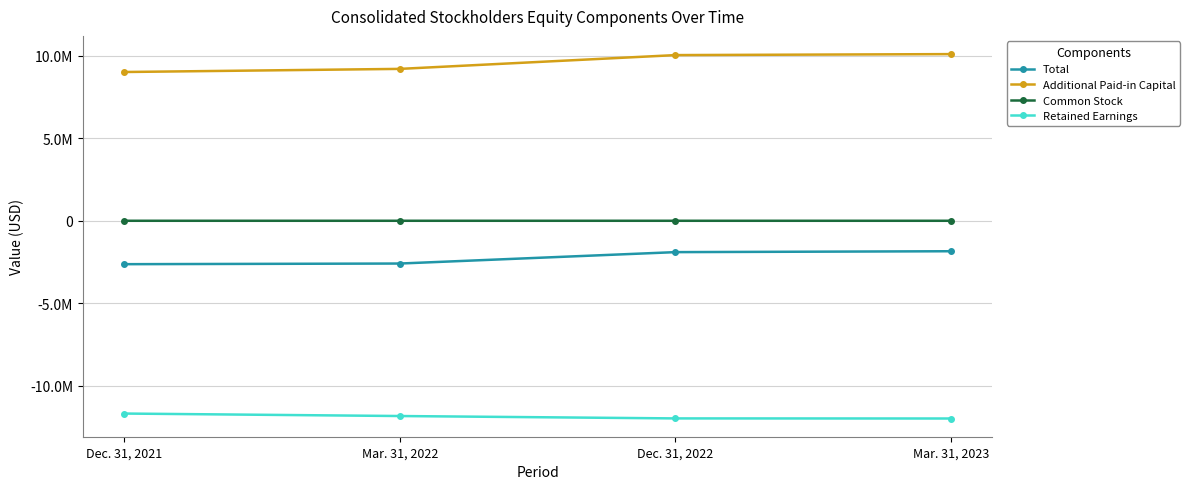

What are all the series names shown in the legend?

Total, Additional Paid-in Capital, Common Stock, Retained Earnings